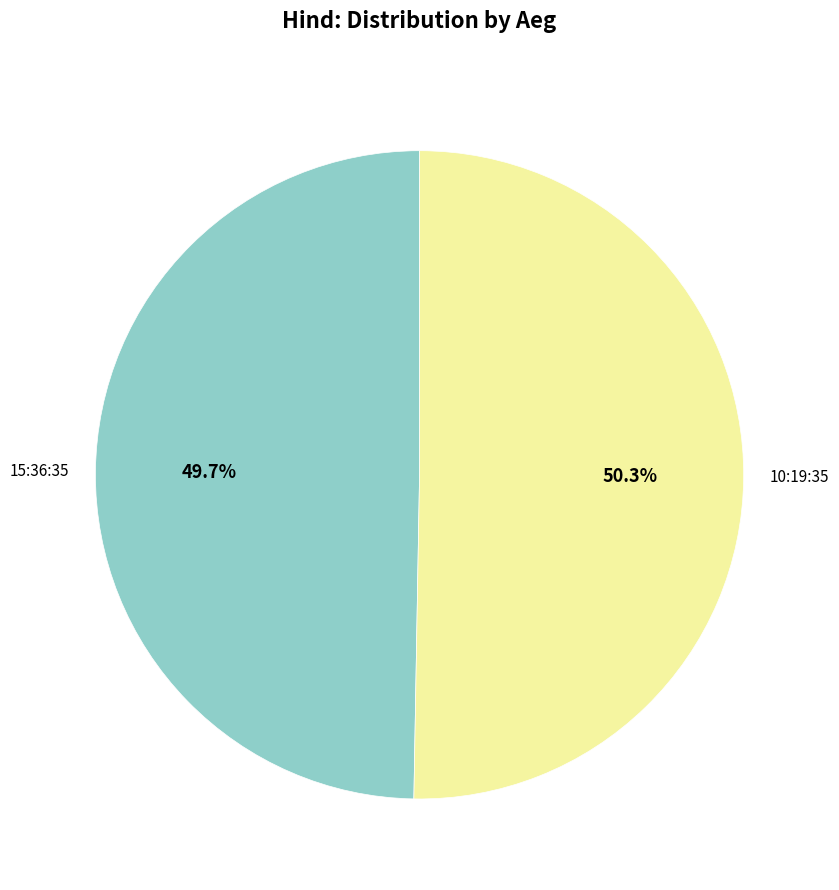

How many segments does this pie chart have?

2